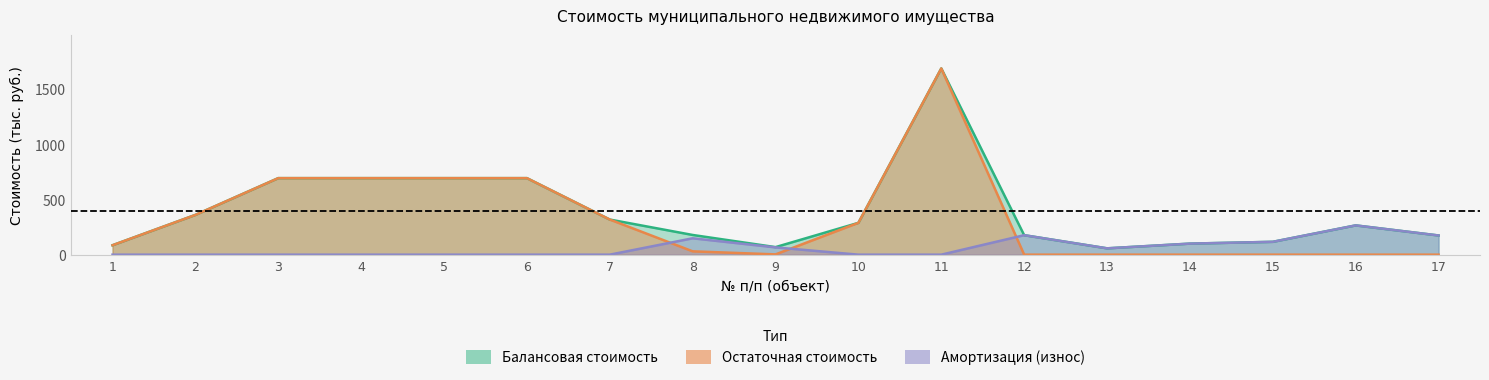

True or false: Балансовая стоимость and Амортизация (износ) cross at least once.

False